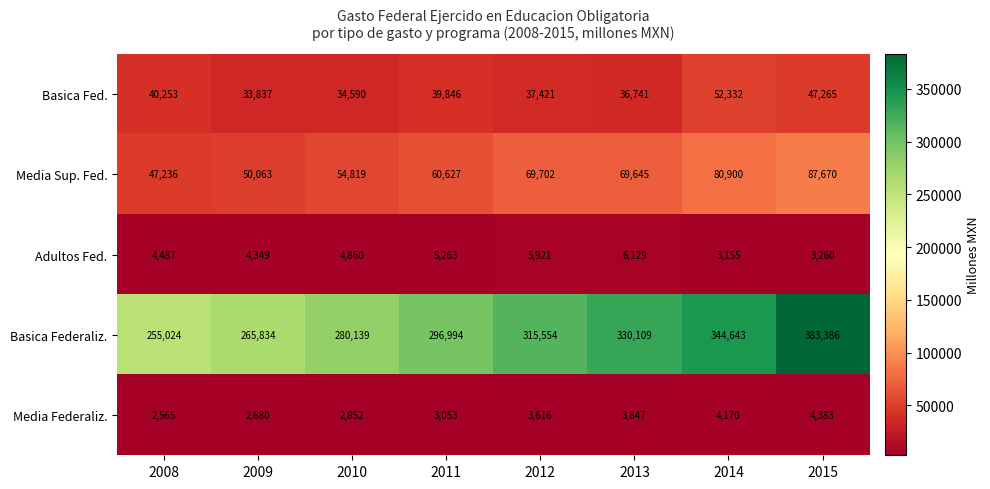

Between 2009 and 2015, which series saw the biggest shift?

Basica Federaliz.